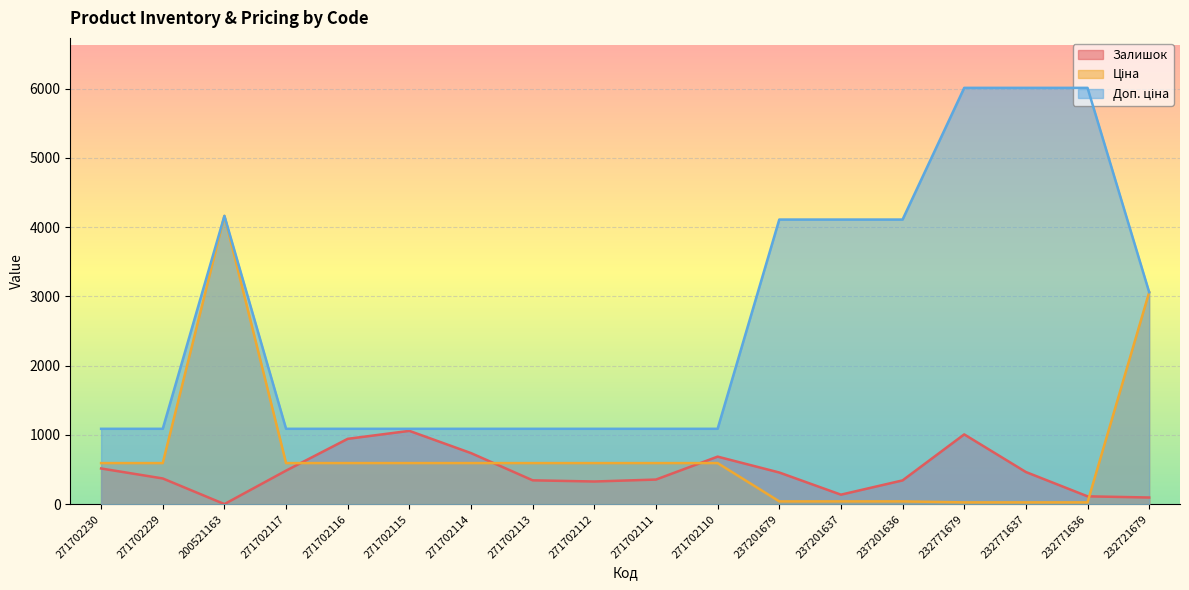

Reading right to left, list all the values displayed in this chart.

Залишок: 232721679=97.0	232771636=114.0	232771637=465.0	232771679=1008.0	237201636=344.0	237201637=138.0	237201679=458.0	271702110=687.0	271702111=356.0	271702112=328.0	271702113=345.0	271702114=738.0	271702115=1059.0	271702116=944.0	271702117=485.0	200521163=2.0	271702229=372.0	271702230=516.0
Ціна: 232721679=3059.7	232771636=26.7	232771637=26.7	232771679=26.7	237201636=41.1	237201637=41.1	237201679=41.1	271702110=593.8	271702111=593.8	271702112=593.8	271702113=593.8	271702114=593.8	271702115=593.8	271702116=593.8	271702117=593.8	200521163=4161.8	271702229=593.8	271702230=593.8
Доп. ціна: 232721679=3060.0	232771636=6010.0	232771637=6010.0	232771679=6010.0	237201636=4109.0	237201637=4109.0	237201679=4109.0	271702110=1088.8	271702111=1088.8	271702112=1088.8	271702113=1088.8	271702114=1088.8	271702115=1088.8	271702116=1088.8	271702117=1088.8	200521163=4162.0	271702229=1088.8	271702230=1088.8